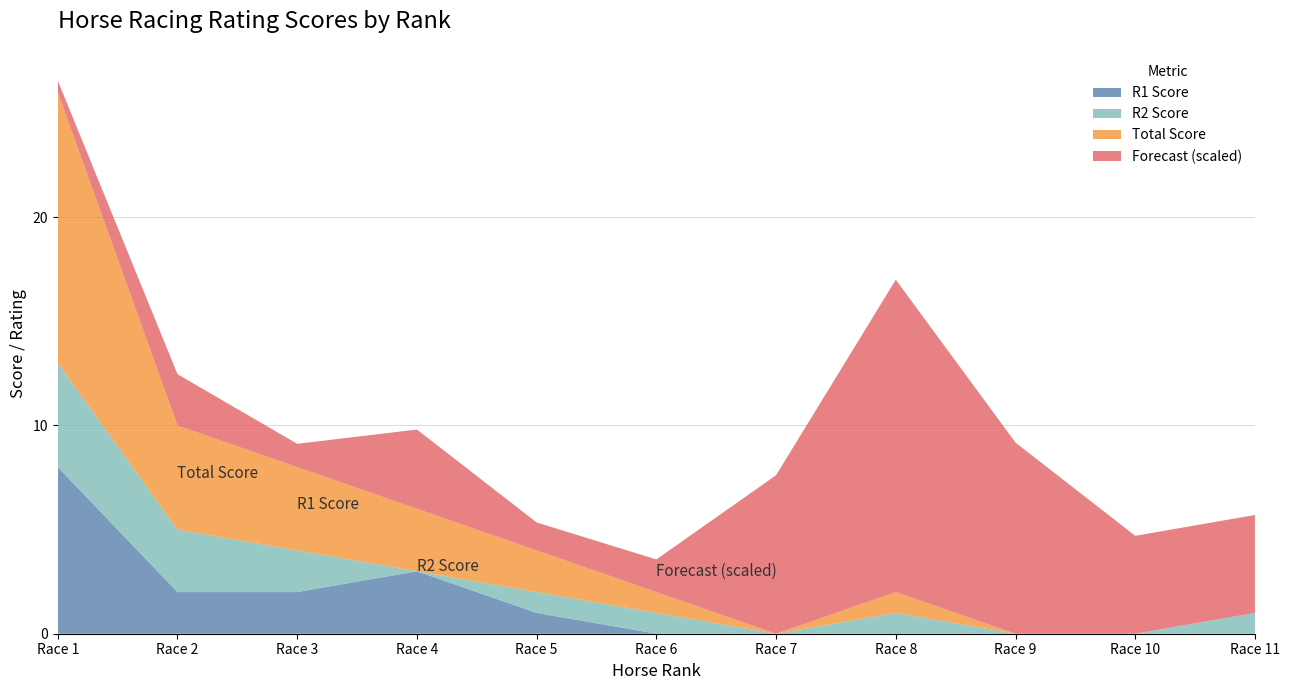

What is the highest value of the R1 Score series?

8.0